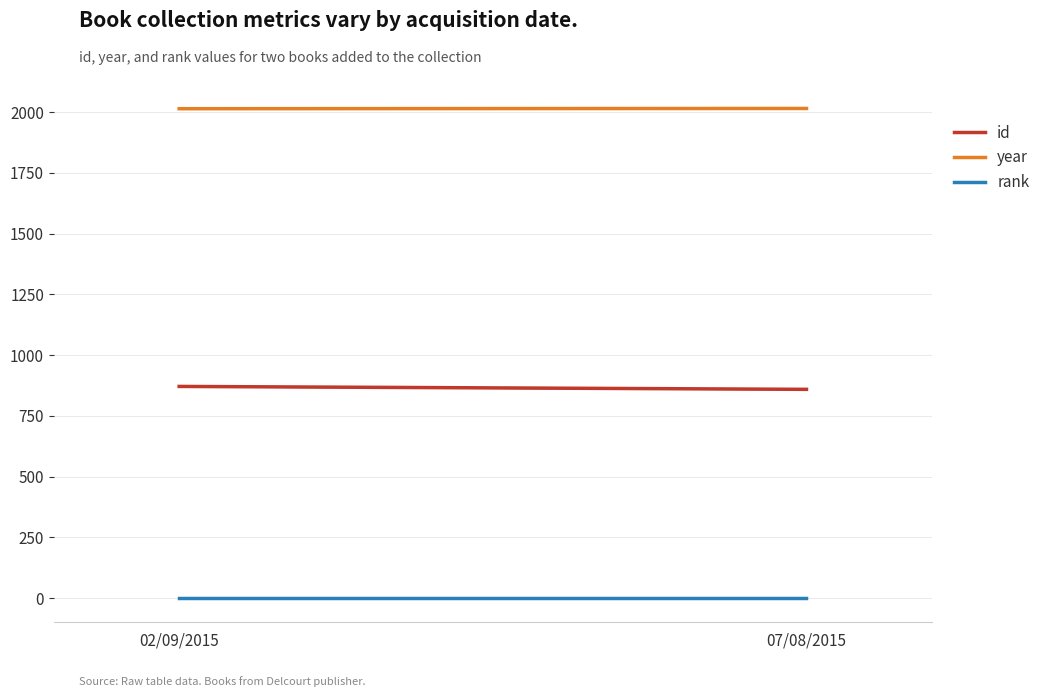

What is the maximum value shown in the chart?

2015